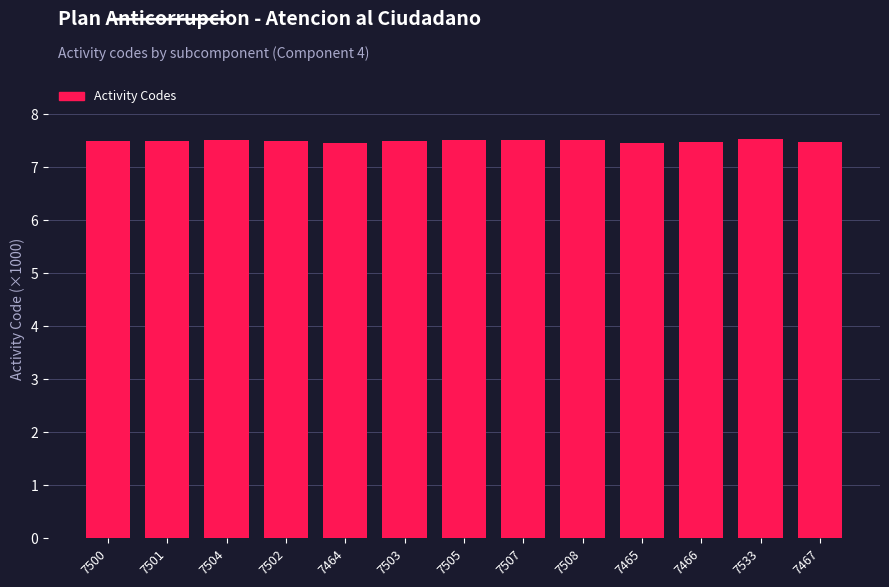

What is the maximum value shown in the chart?

7.5